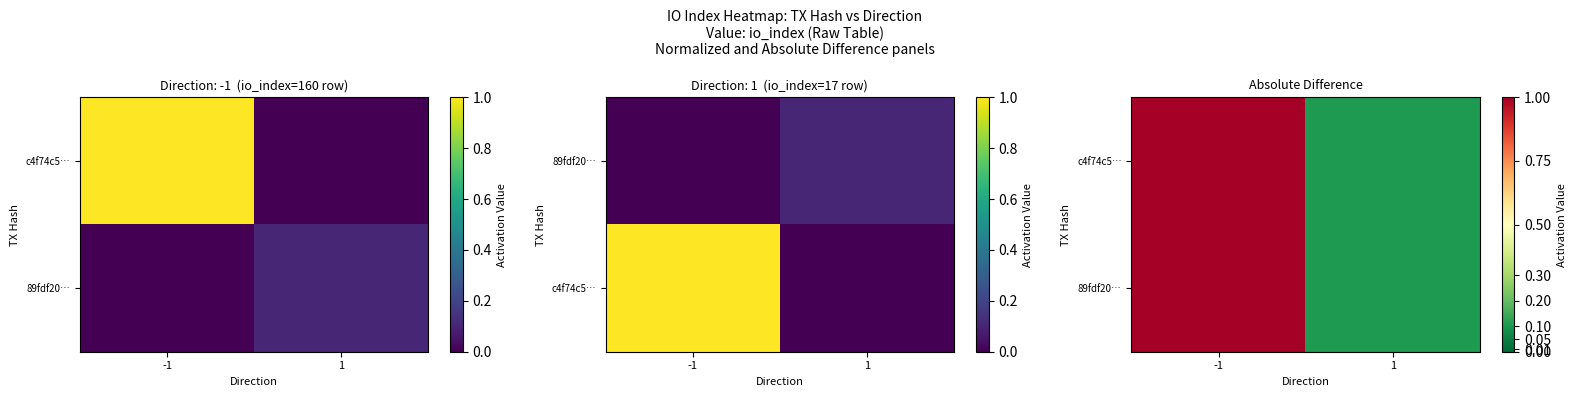

Count the number of categories in the chart.

2